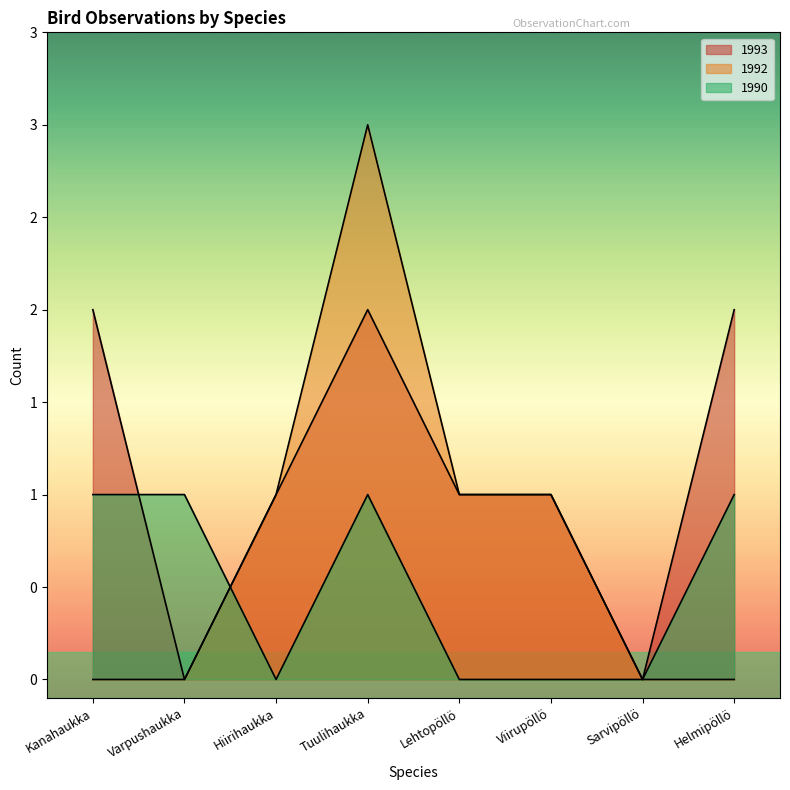

Rank the series at Tuulihaukka from highest to lowest value.

1992, 1993, 1990